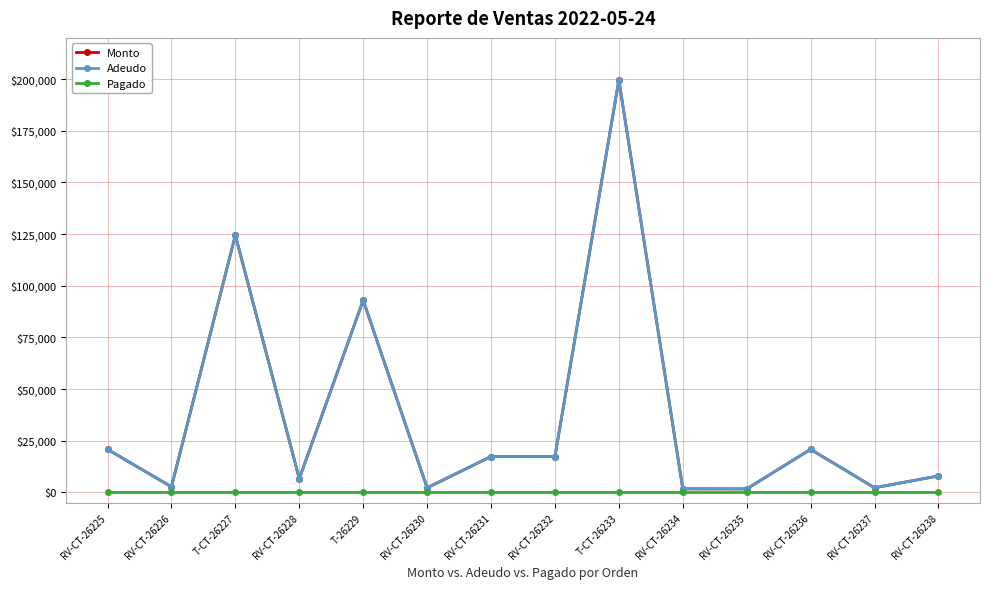

What is the value of the Monto point at the 10th from the left?

1680